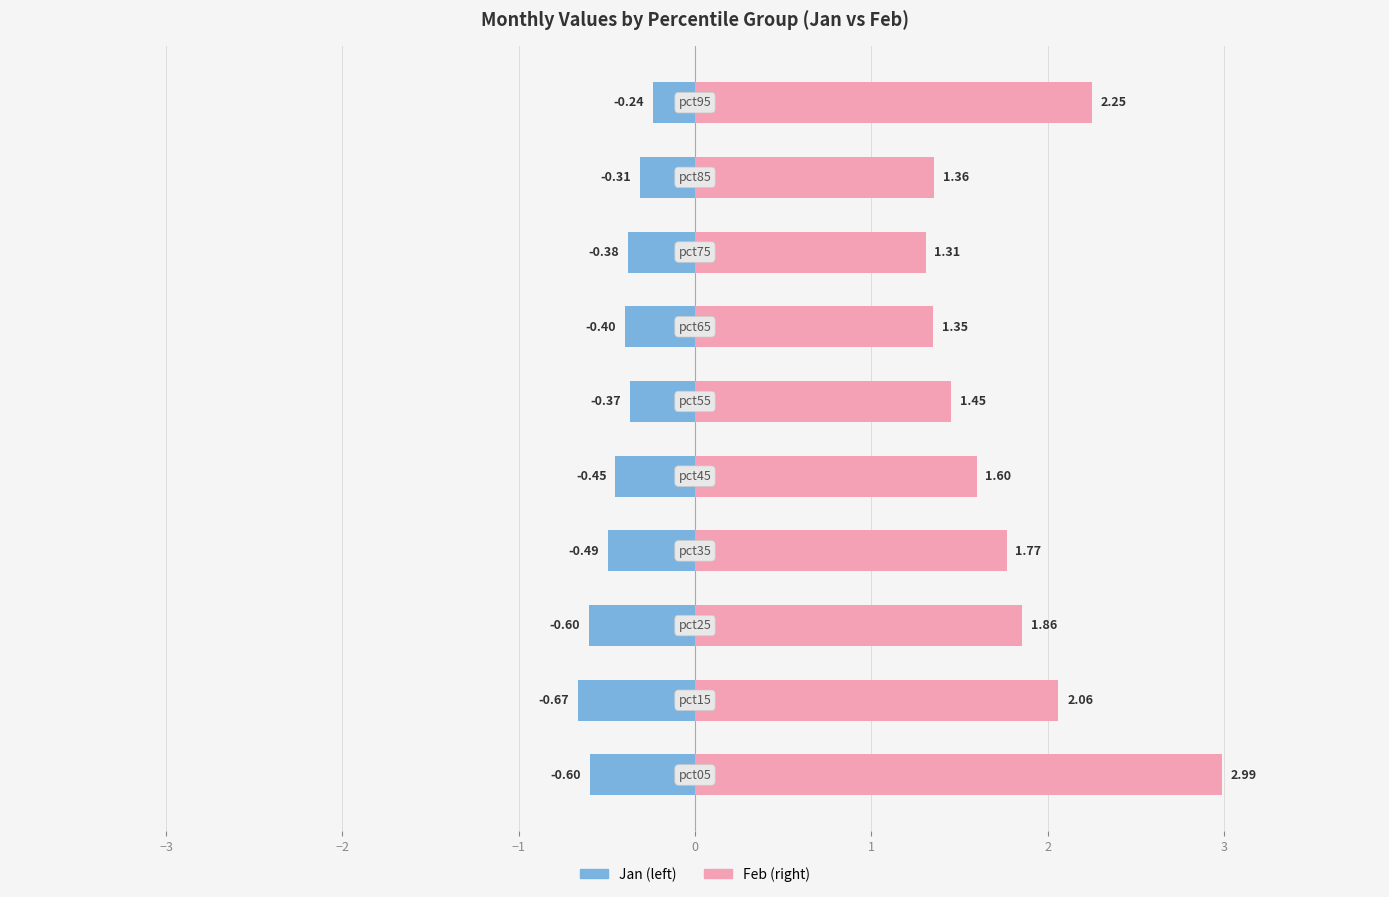

Between 2 and −3, which is larger?

2